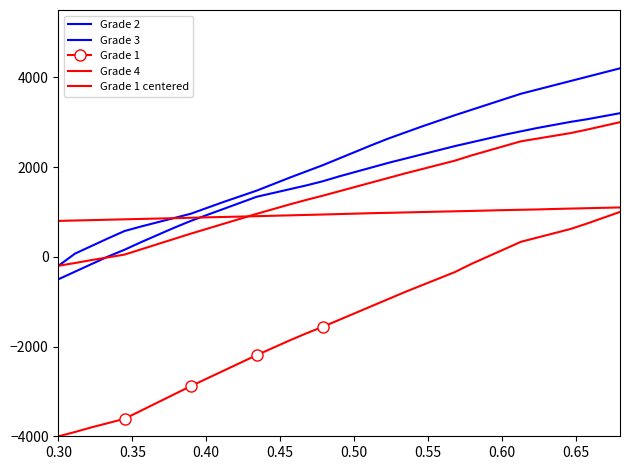

True or false: Grade 1 centered and Grade 2 cross at least once.

False